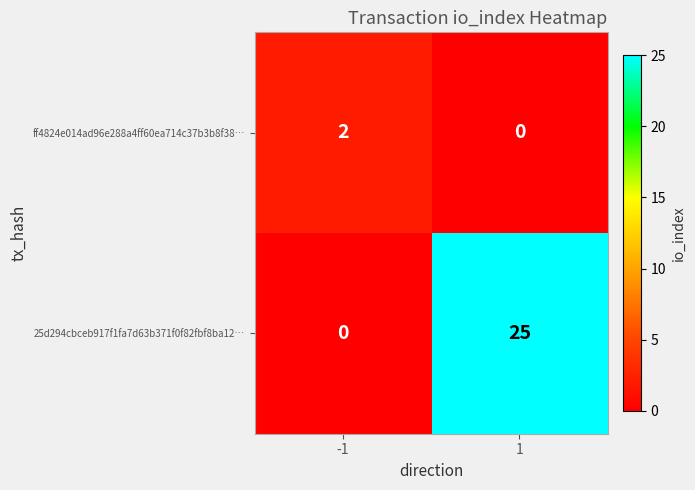

The value of 25d294cbceb917f1fa7d63b371f0f82fbf8ba12… at -1 is 15. True or false?

False